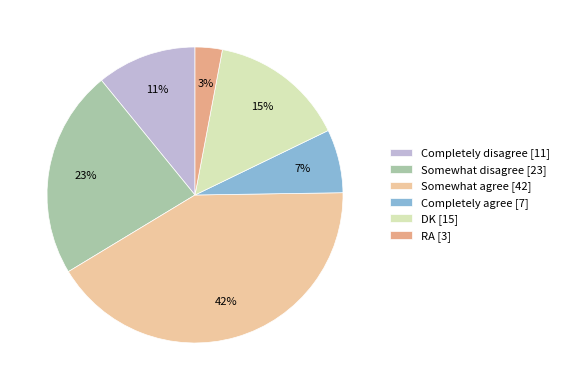

Which category has the smallest portion of the pie?

RA